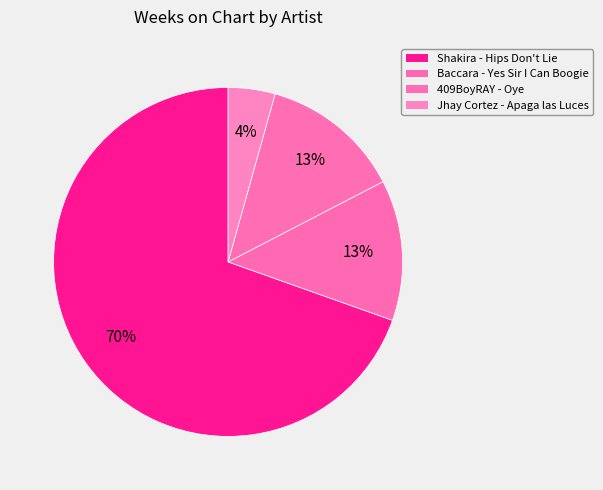

Rank the categories by value from lowest to highest.

Jhay Cortez - Apaga las Luces, Baccara - Yes Sir I Can Boogie, 409BoyRAY - Oye, Shakira - Hips Don't Lie